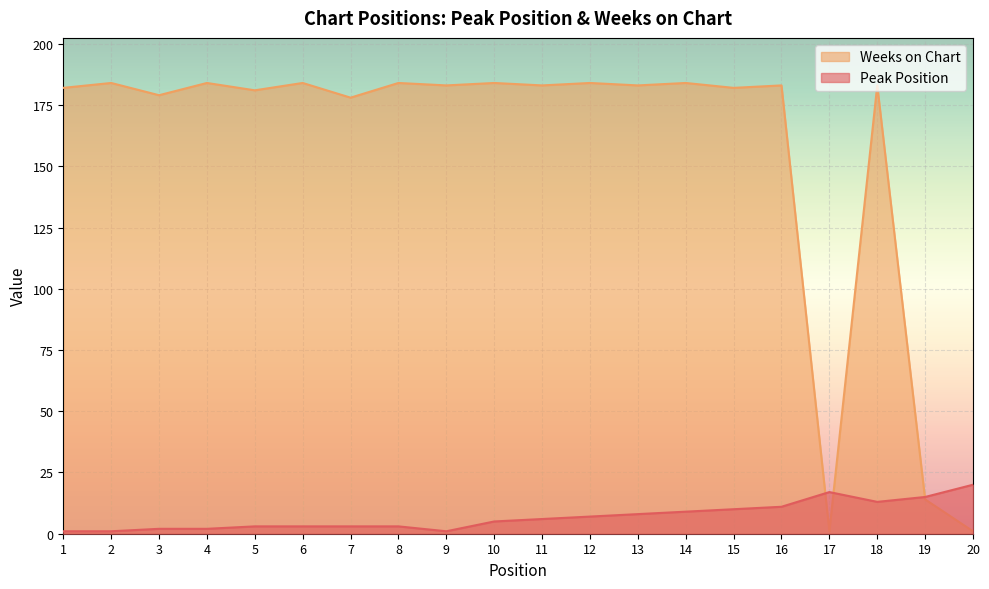

What is the value of the Weeks on Chart point at the 5th from the left?

181